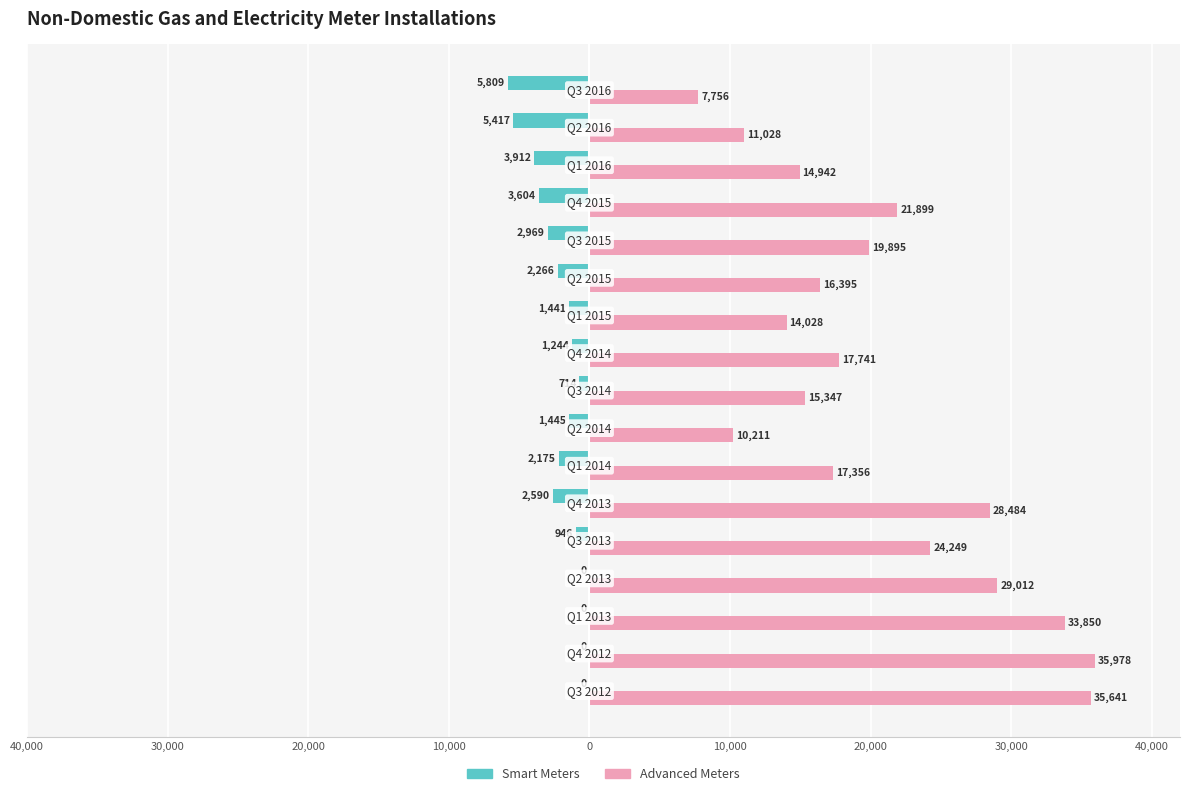

What are all the series names shown in the legend?

Smart Meters, Advanced Meters